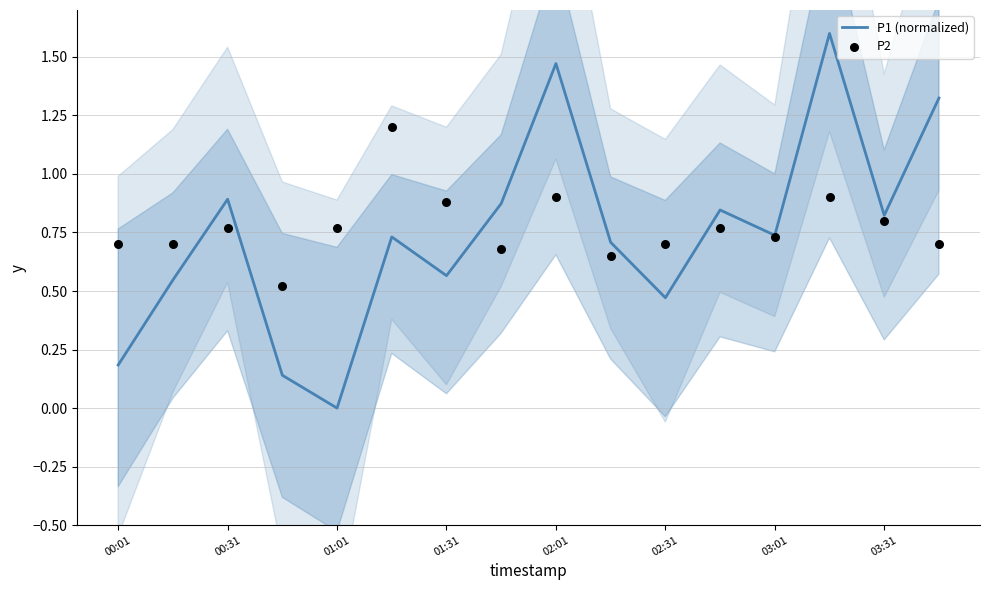

What is the total value across all series at 9?

1.4